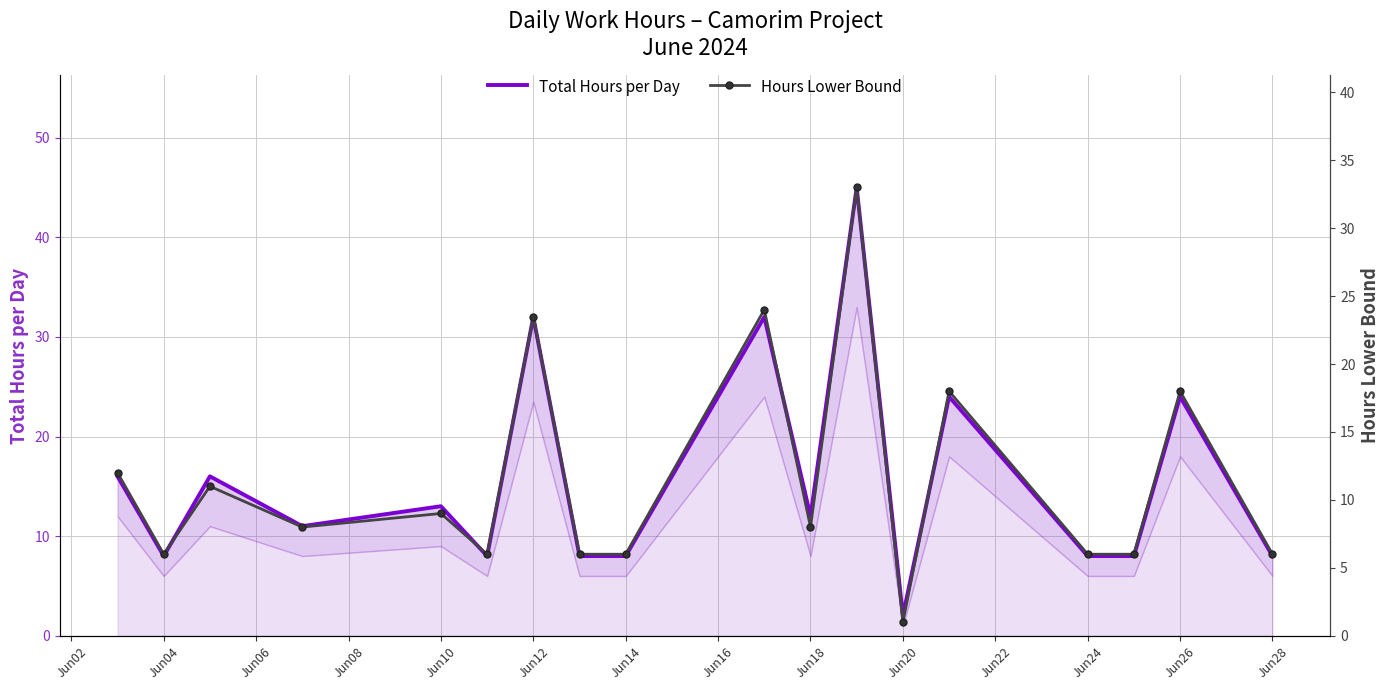

What is the approximate value of Hours Lower Bound at Jun06?

11.0